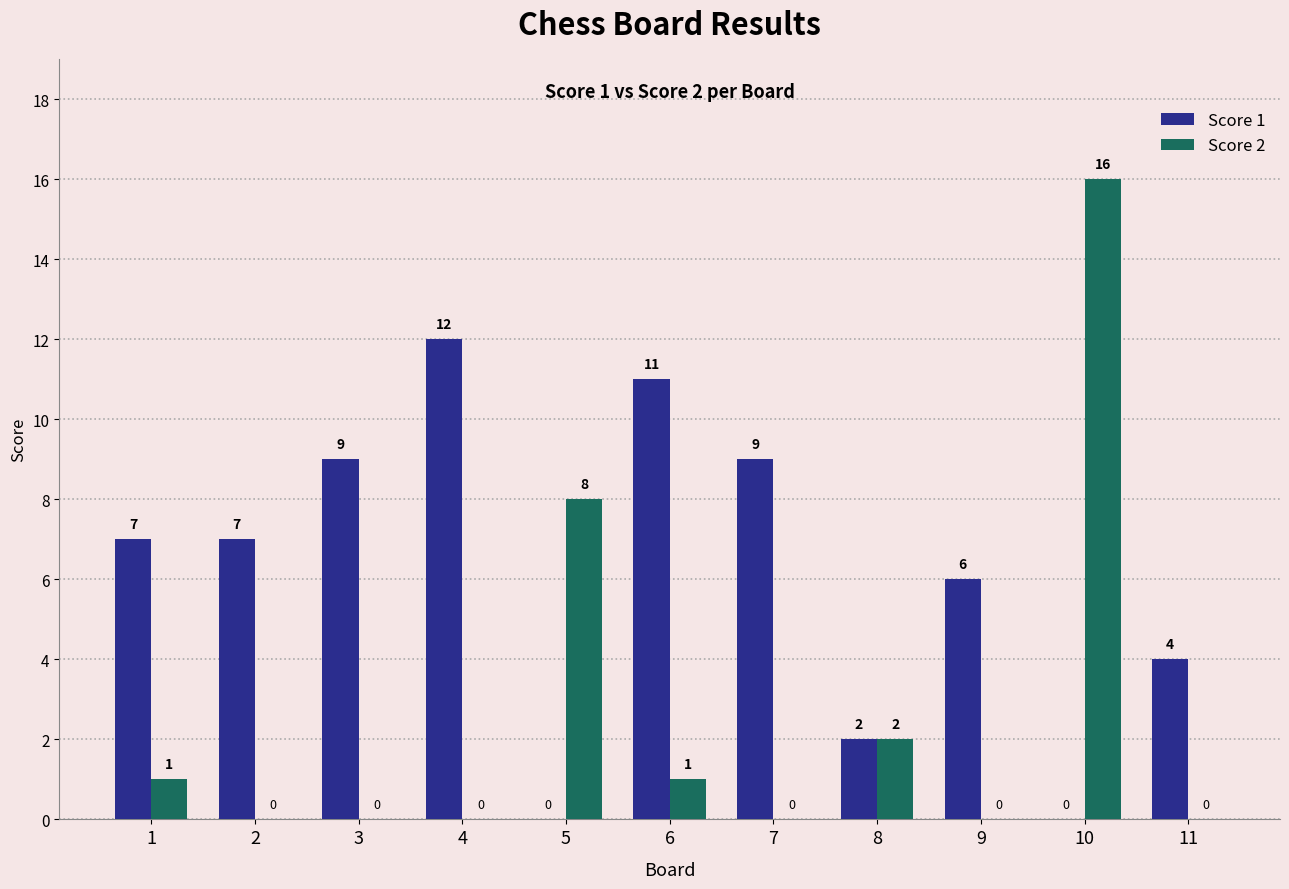

The Score 2 series shows 1 at 8. True or false?

False